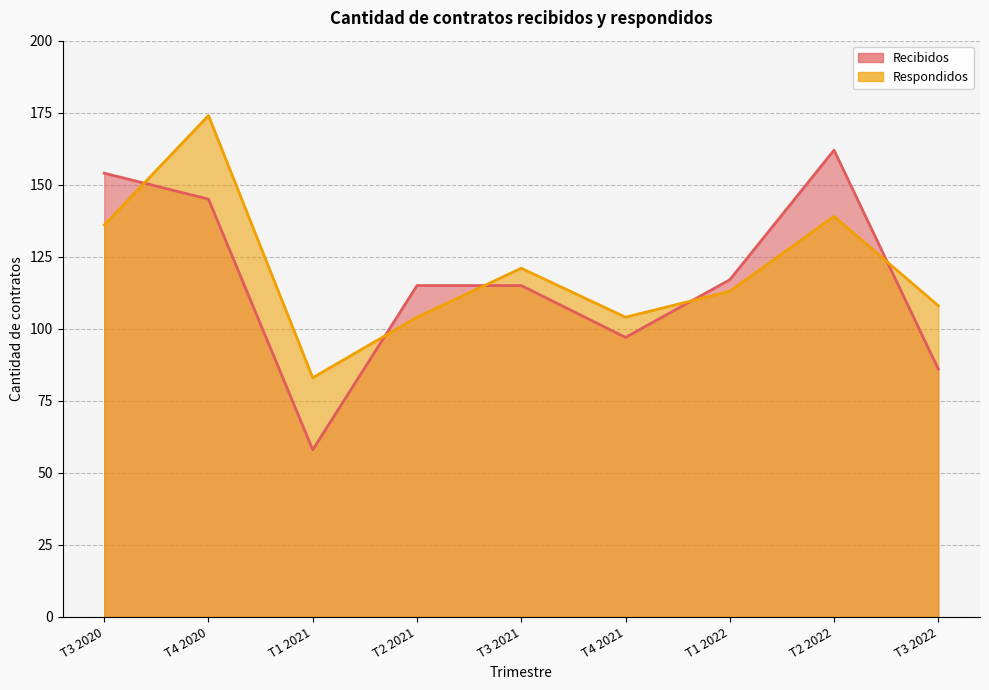

How many interior local peaks does the Recibidos series have?

1